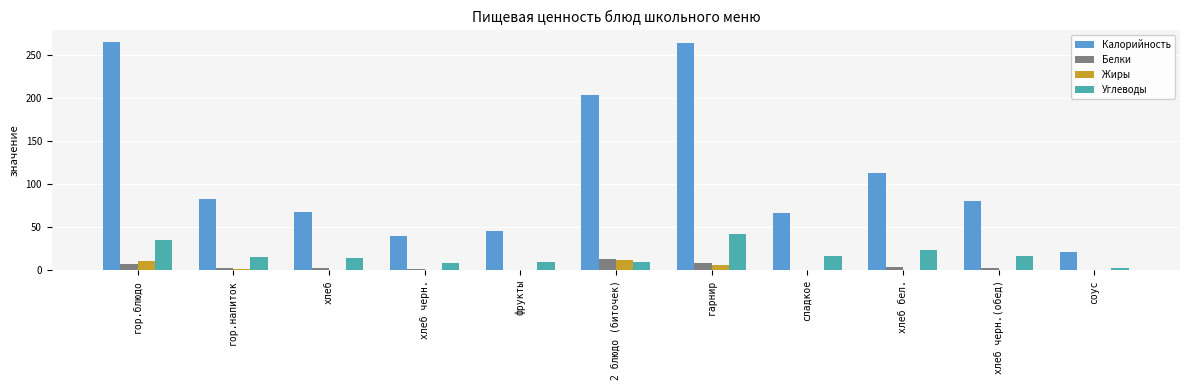

What is the sum of the Белки values at сладкое and 2 блюдо (биточек)?

13.4